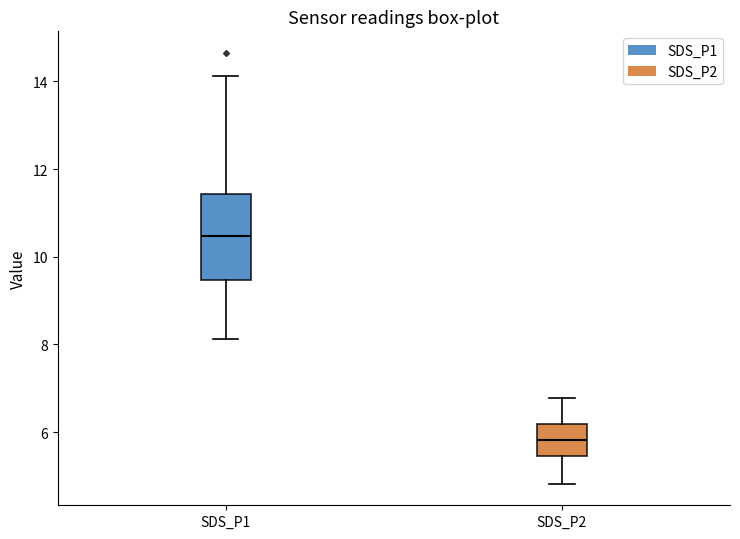

Which box is the tallest, from its lower edge to its upper edge?

SDS_P1